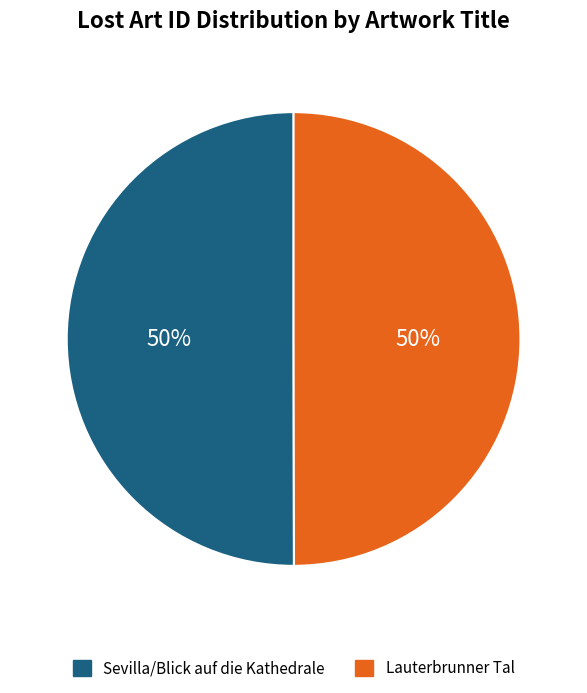

How many segments does this pie chart have?

2